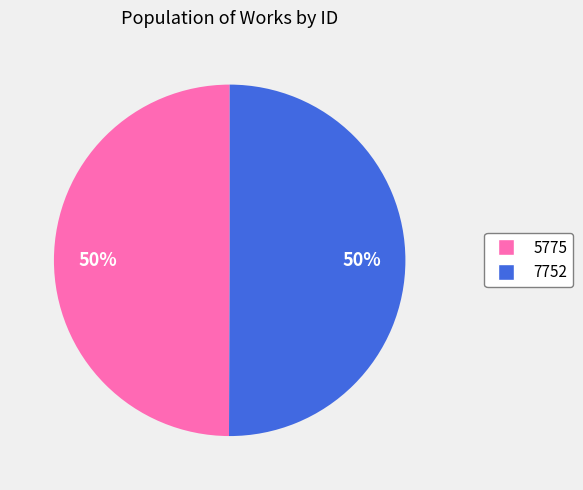

The 5775 slice represents 50% of the pie. True or false?

True